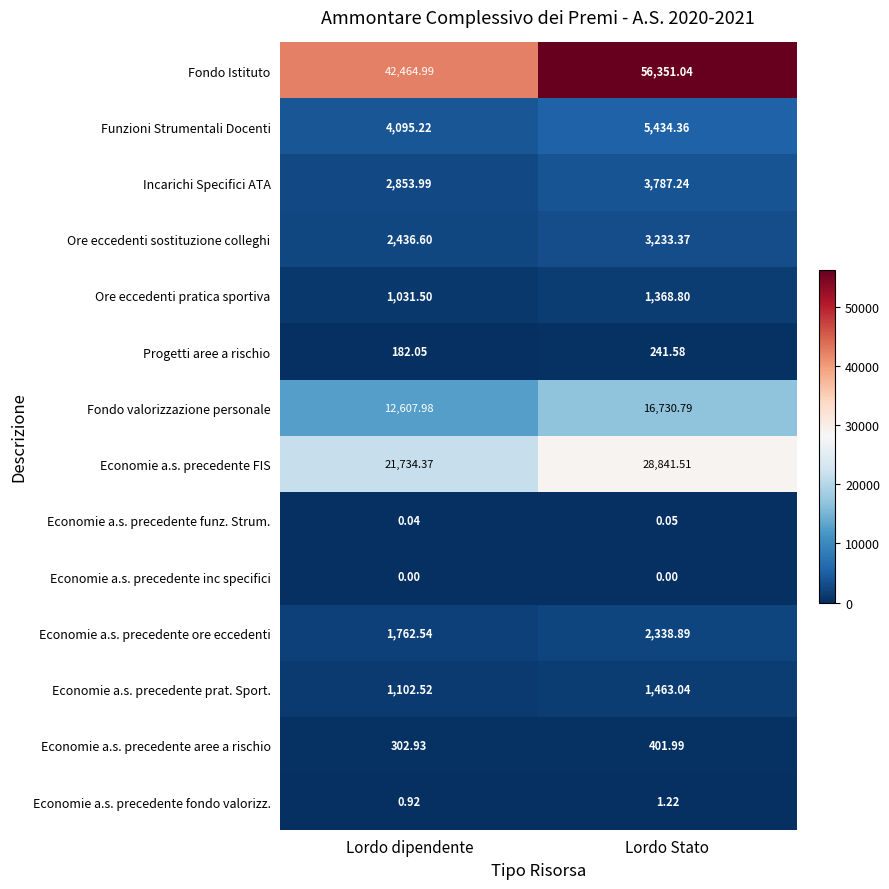

At which label does Economie a.s. precedente prat. Sport. reach its peak?

Lordo Stato